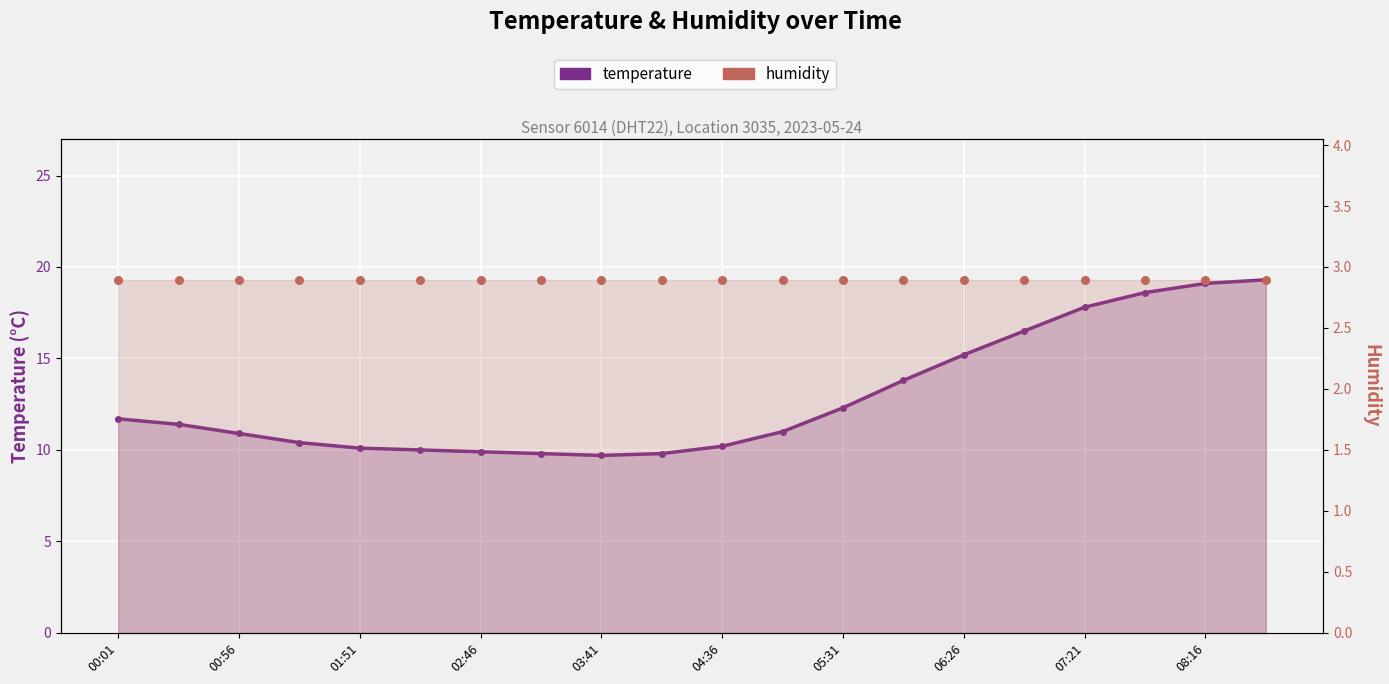

Which has a higher value, 04:36 or 01:24?

01:24